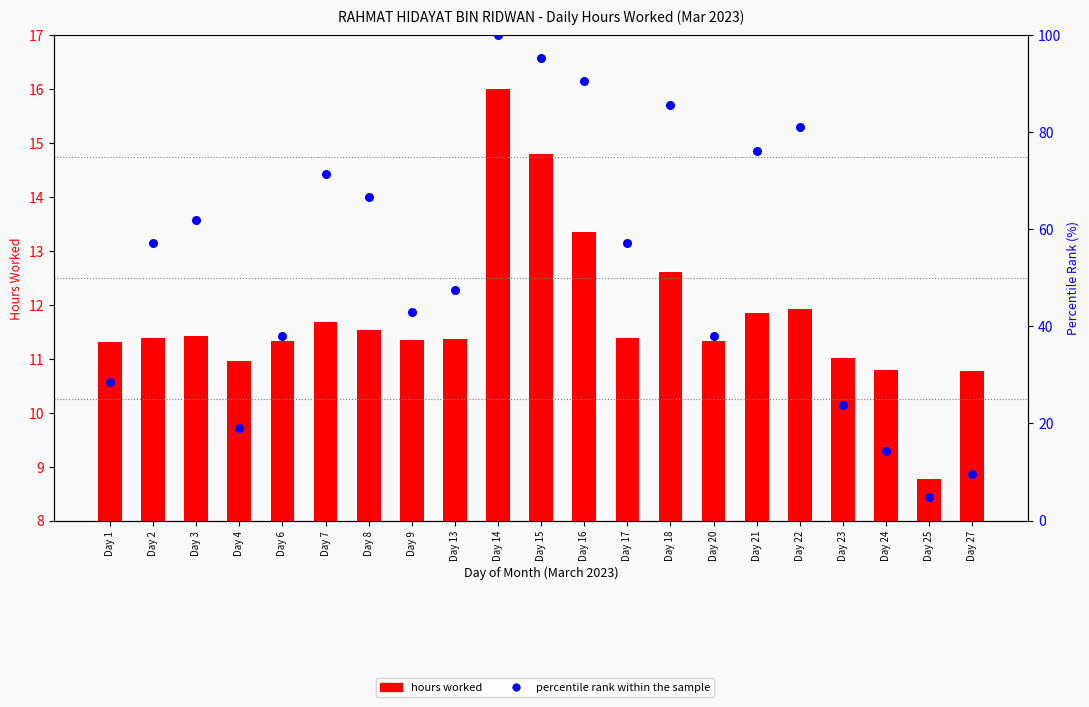

At which category is the sum across all series the highest?

Day 14